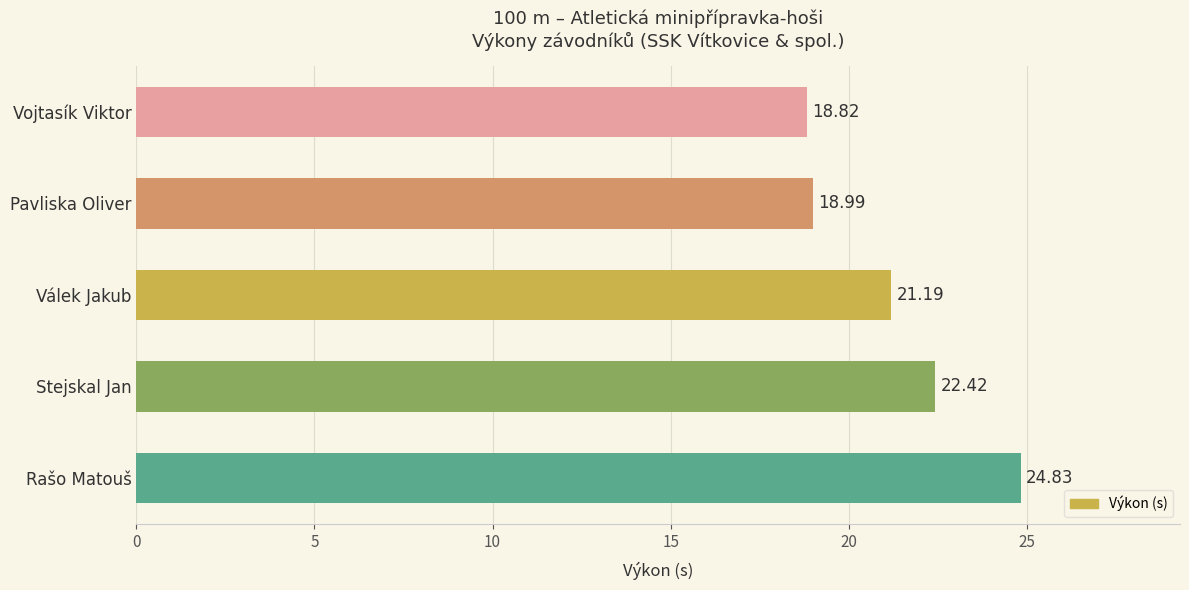

What is the difference between the values at Válek Jakub and Vojtasík Viktor?

2.4